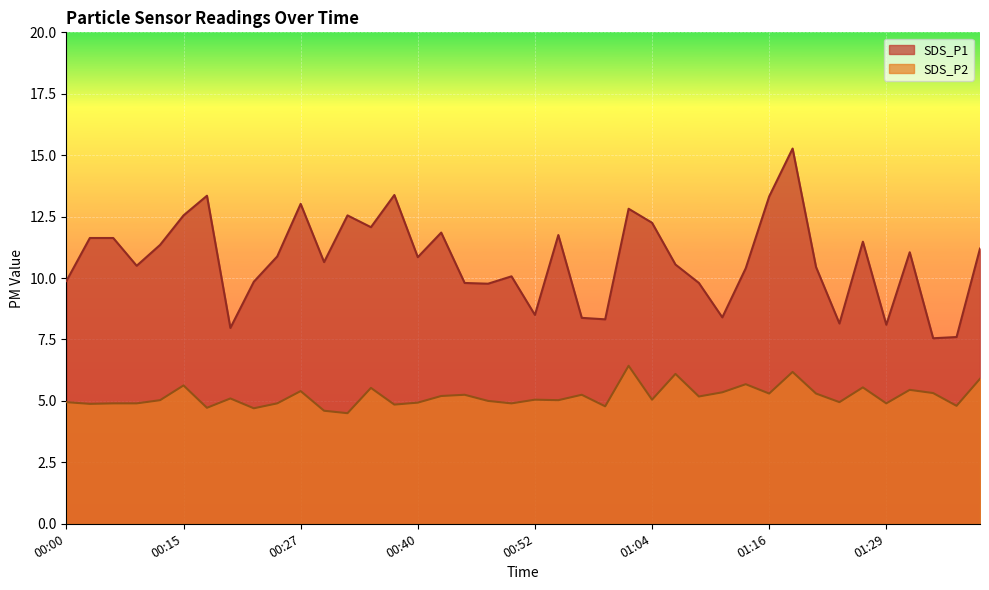

What are all the series names shown in the legend?

SDS_P1, SDS_P2